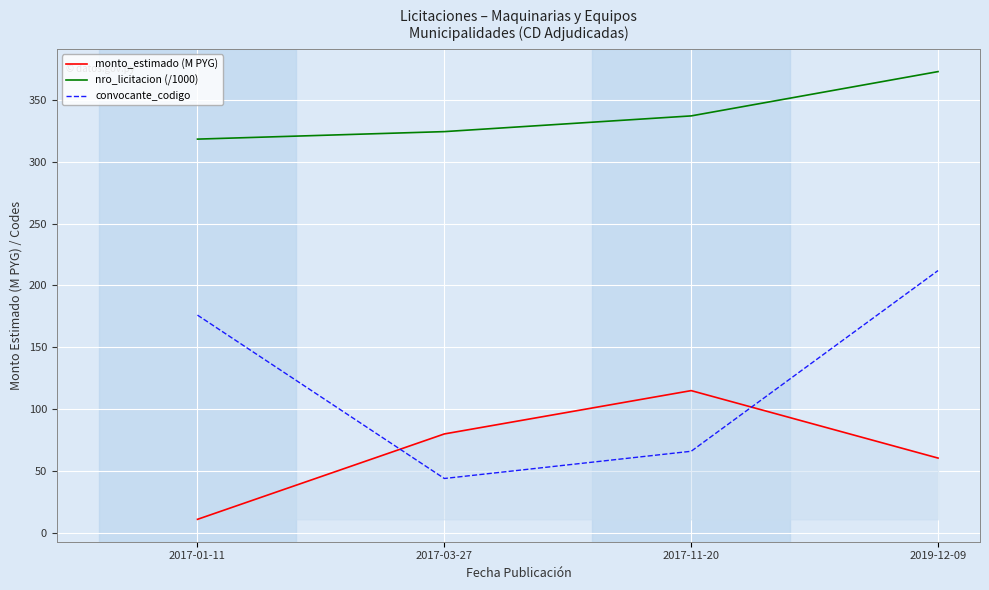

What is the difference between the highest and lowest values at 2019-12-09?

312.3